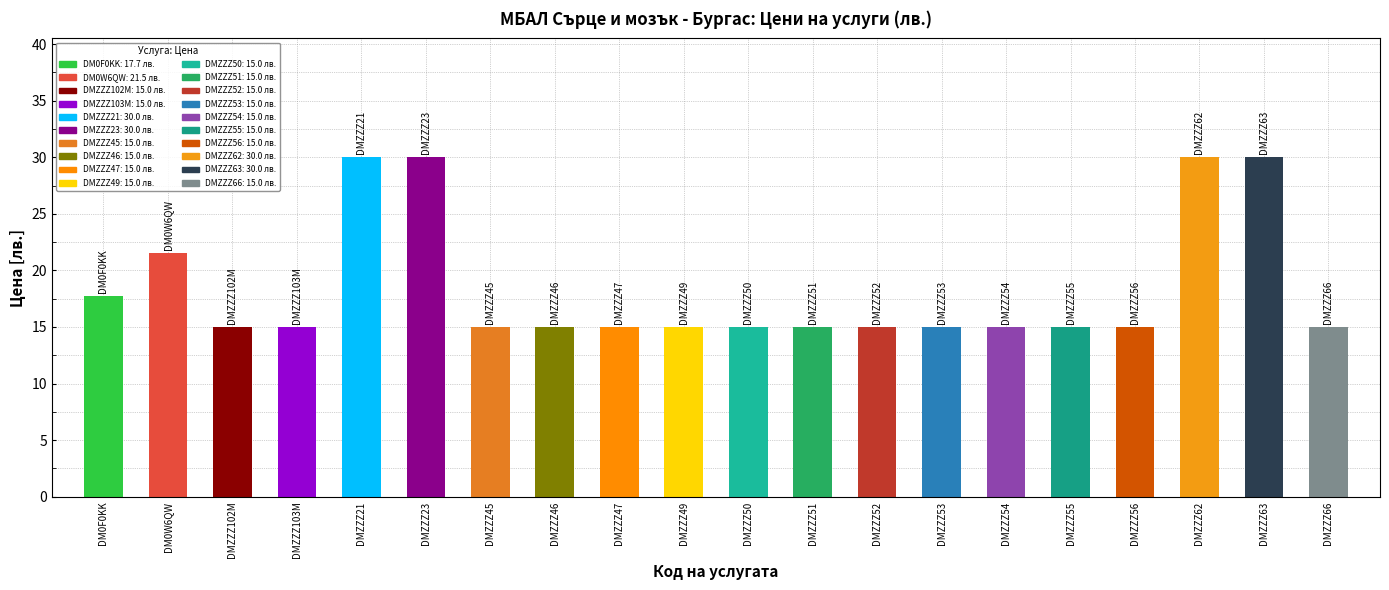

What is the label of the 14th bar from the left?

DMZZZ53